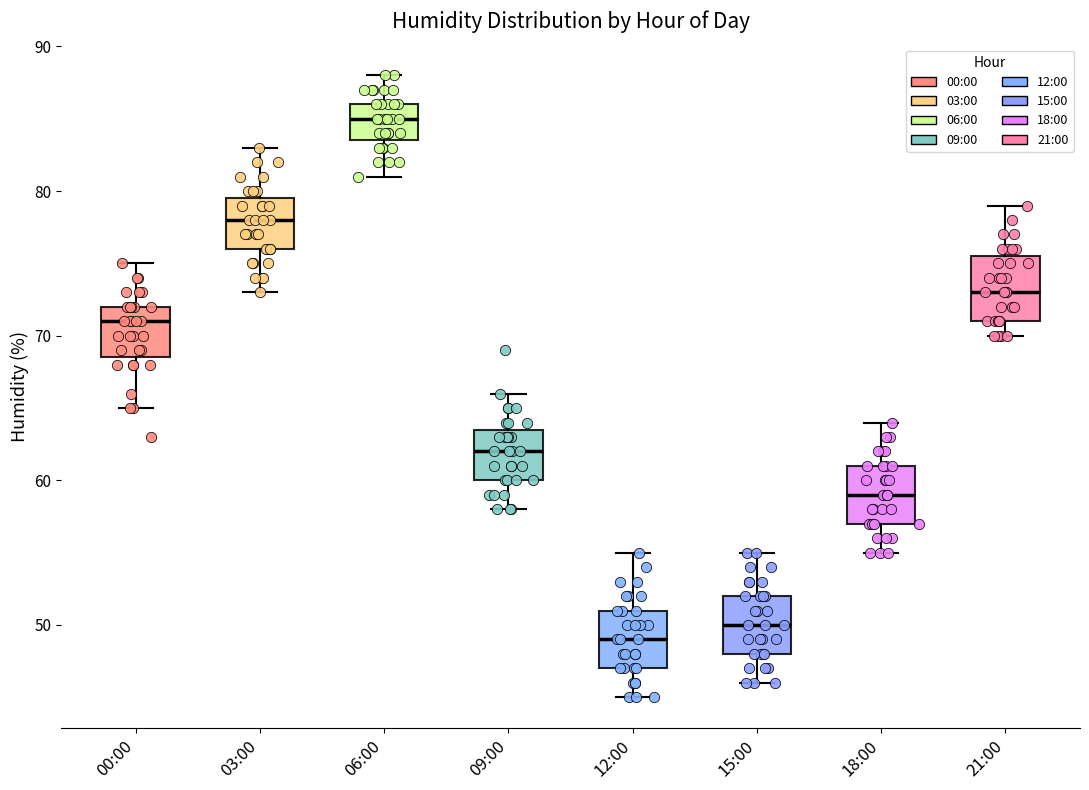

Reading left to right, transcribe this box plot: for each box, give where its median line is, the range the box spans, and where its two whiskers end, as read against the y-axis. The values are not printed on the chart, so give them approximately, as read against the axis.

00:00: median 71, box 69 to 72, whiskers 65 to 75
03:00: median 78, box 76 to 80, whiskers 73 to 83
06:00: median 85, box 84 to 86, whiskers 81 to 88
09:00: median 62, box 60 to 64, whiskers 58 to 66
12:00: median 49, box 47 to 51, whiskers 45 to 55
15:00: median 50, box 48 to 52, whiskers 46 to 55
18:00: median 59, box 57 to 61, whiskers 55 to 64
21:00: median 73, box 71 to 76, whiskers 70 to 79